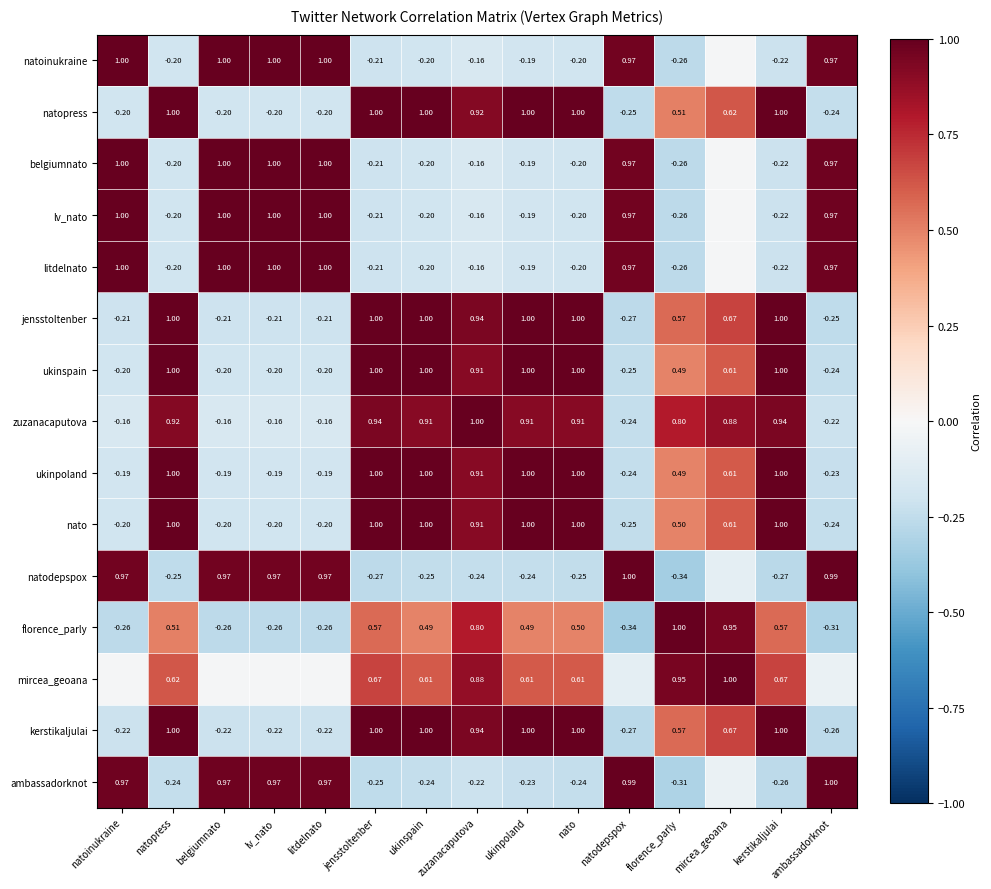

Which category has the lowest value across all series?

florence_parly